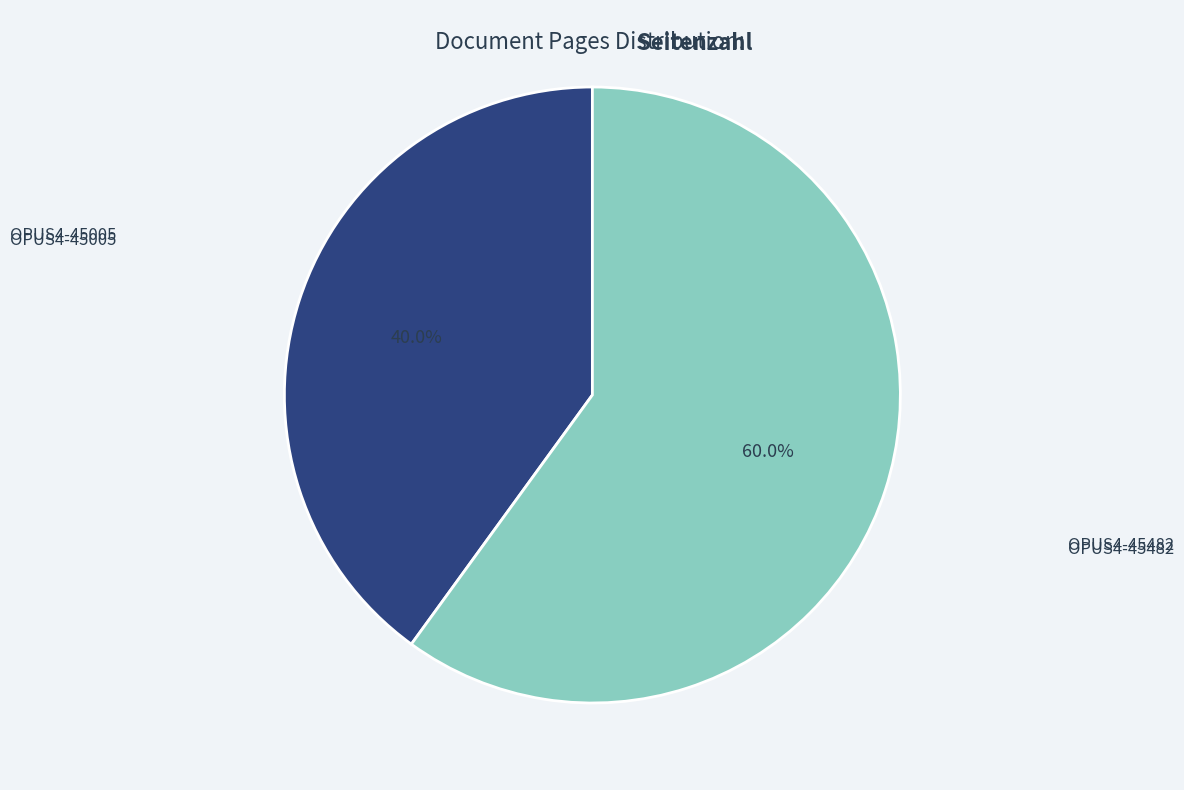

Combined, what portion of the pie is OPUS4-45005 and OPUS4-45482?

100.0%